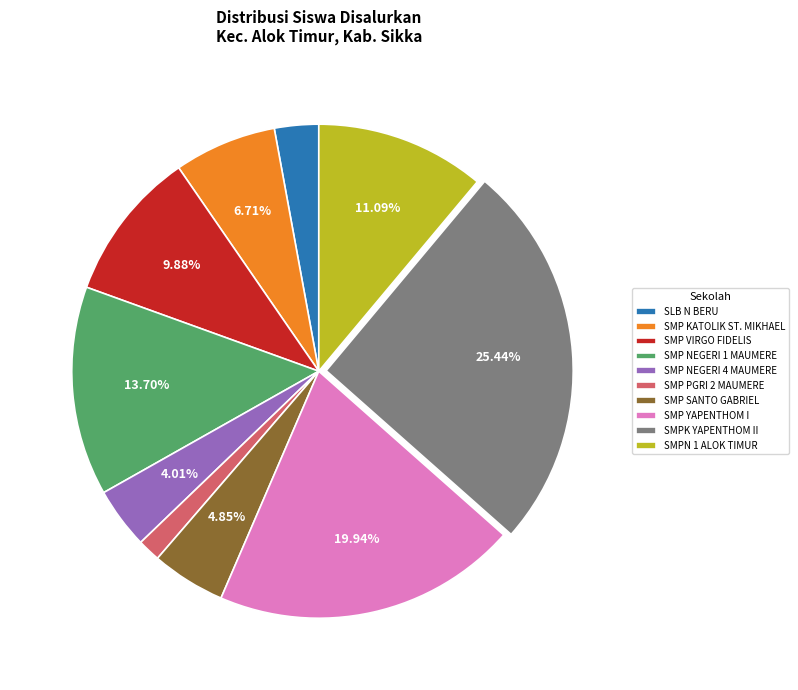

Rank the categories by value from lowest to highest.

SMP PGRI 2 MAUMERE, SLB N BERU, SMP NEGERI 4 MAUMERE, SMP SANTO GABRIEL, SMP KATOLIK ST. MIKHAEL, SMP VIRGO FIDELIS, SMPN 1 ALOK TIMUR, SMP NEGERI 1 MAUMERE, SMP YAPENTHOM I, SMPK YAPENTHOM II